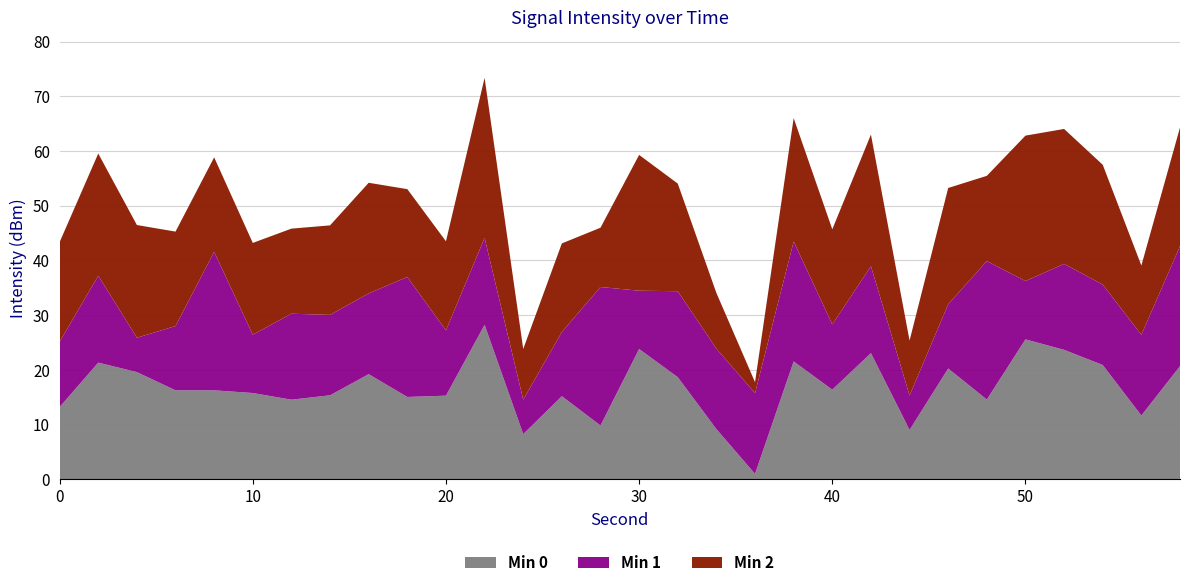

What is the maximum value for Min 0?

28.2